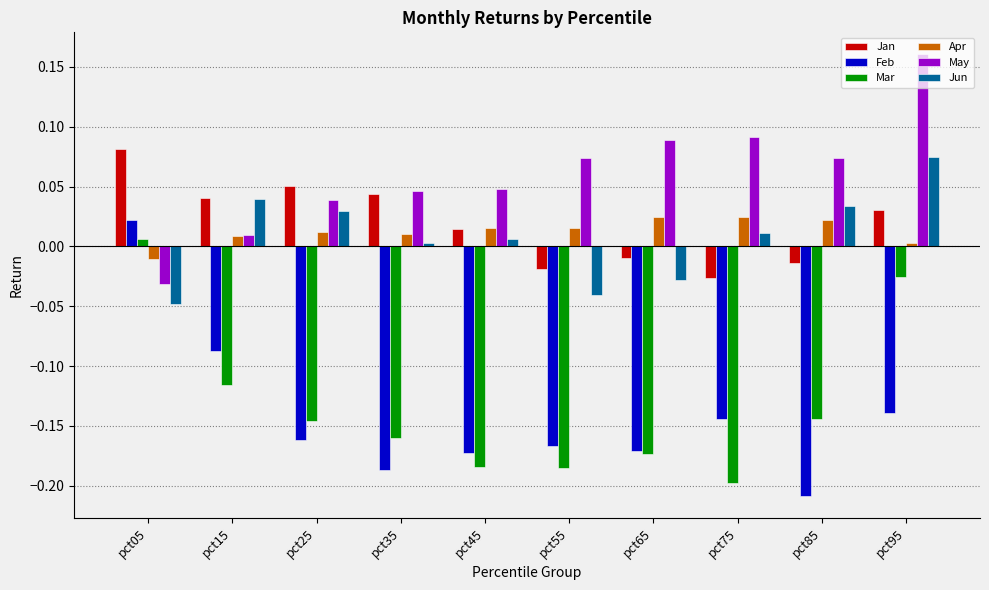

Which category has the highest value in the May series?

pct95